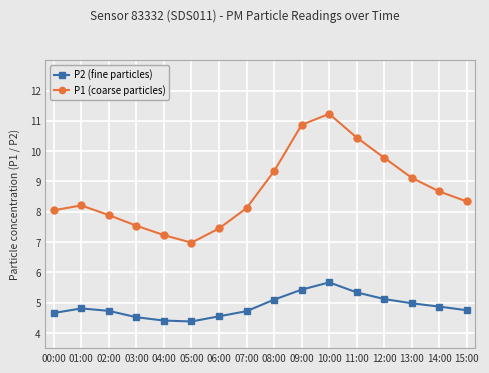

True or false: P2 (fine particles) has more than 2 points higher than both neighbors.

False